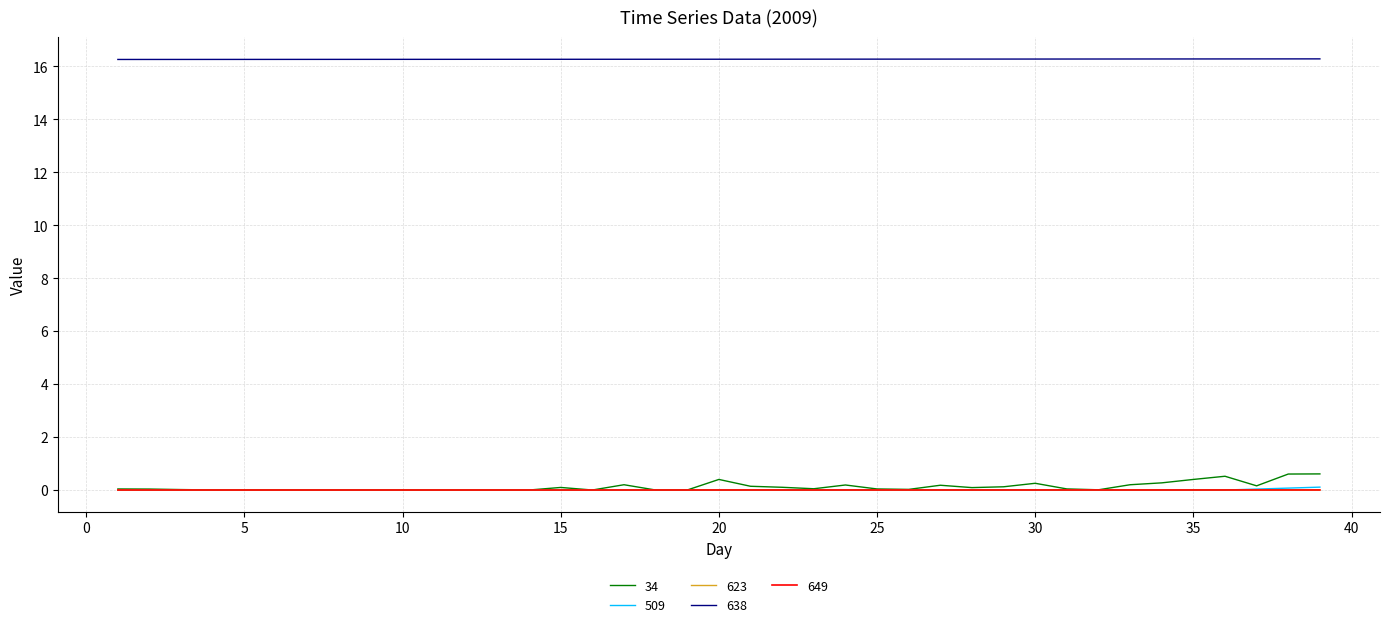

True or false: 509 and 638 cross at least once.

False